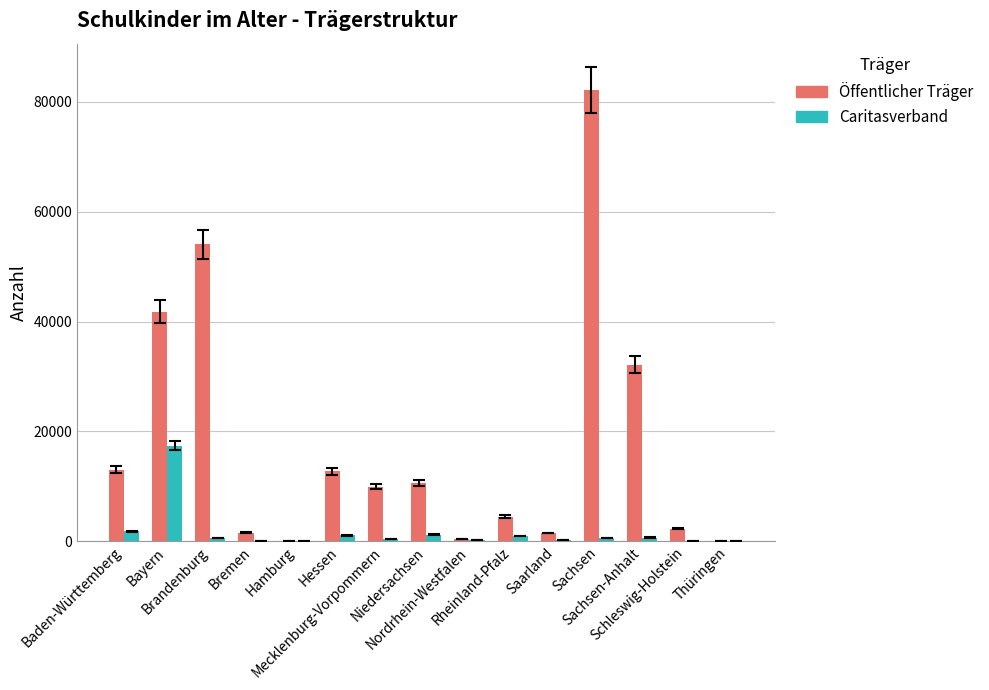

What is the sum of all Caritasverband values?

25463